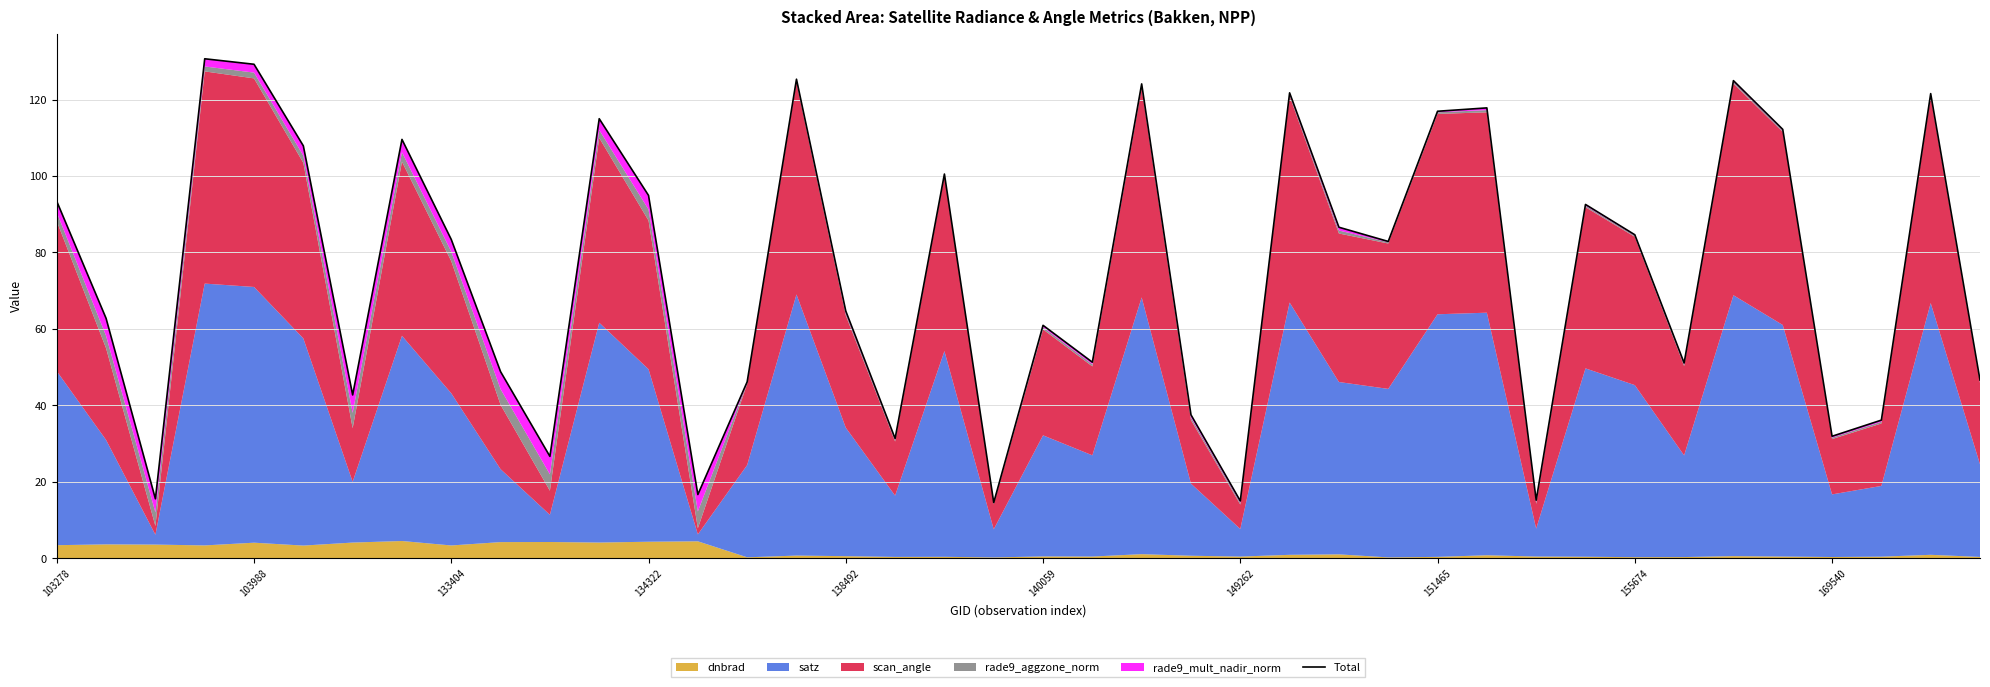

Is it true that the value at 14 is 66.1?

False